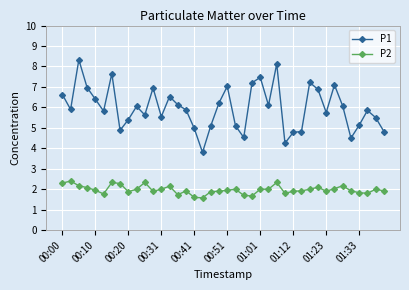

In P1, how many points are higher than both neighbors (excluding endpoints)?

11